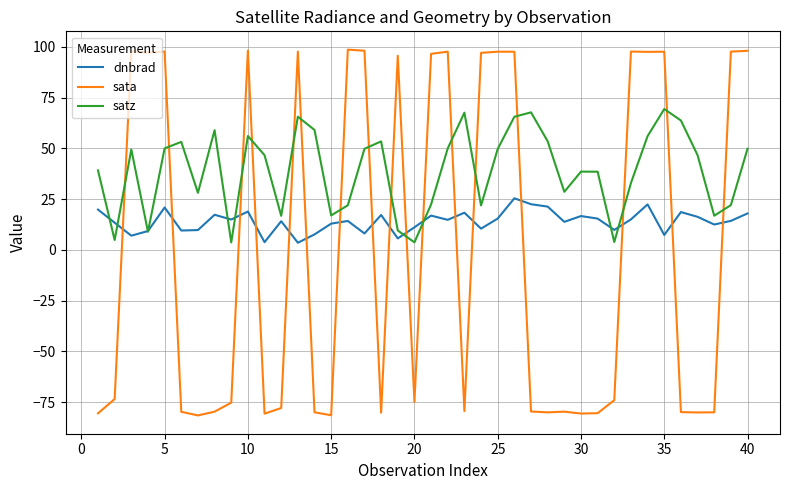

Is this an area chart (filled region under the line)?

No